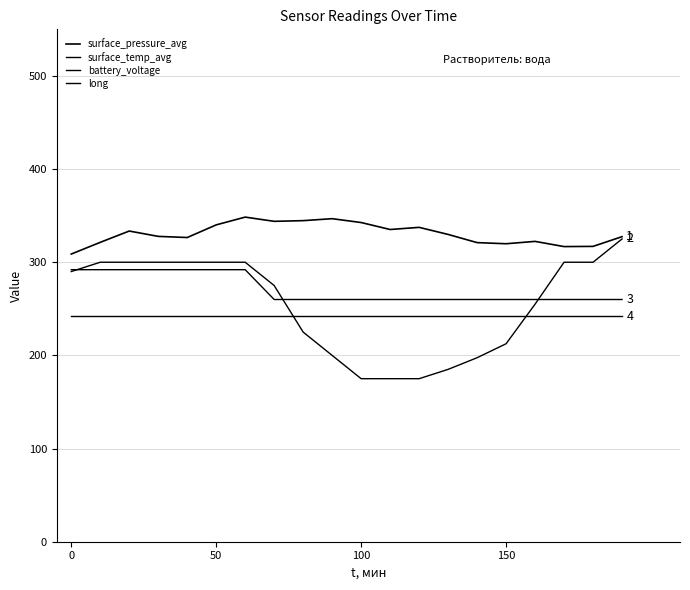

How many lines are shown in the chart?

4